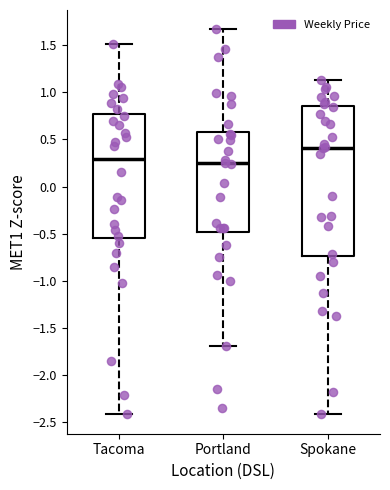

Reading left to right, transcribe this box plot: for each box, give where its median line is, the range the box spans, and where its two whiskers end, as read against the y-axis. The values are not printed on the chart, so give them approximately, as read against the axis.

Tacoma: median 0.30, box -0.55 to 0.75, whiskers -2.40 to 1.50
Portland: median 0.25, box -0.50 to 0.60, whiskers -1.70 to 1.65
Spokane: median 0.40, box -0.75 to 0.85, whiskers -2.40 to 1.15